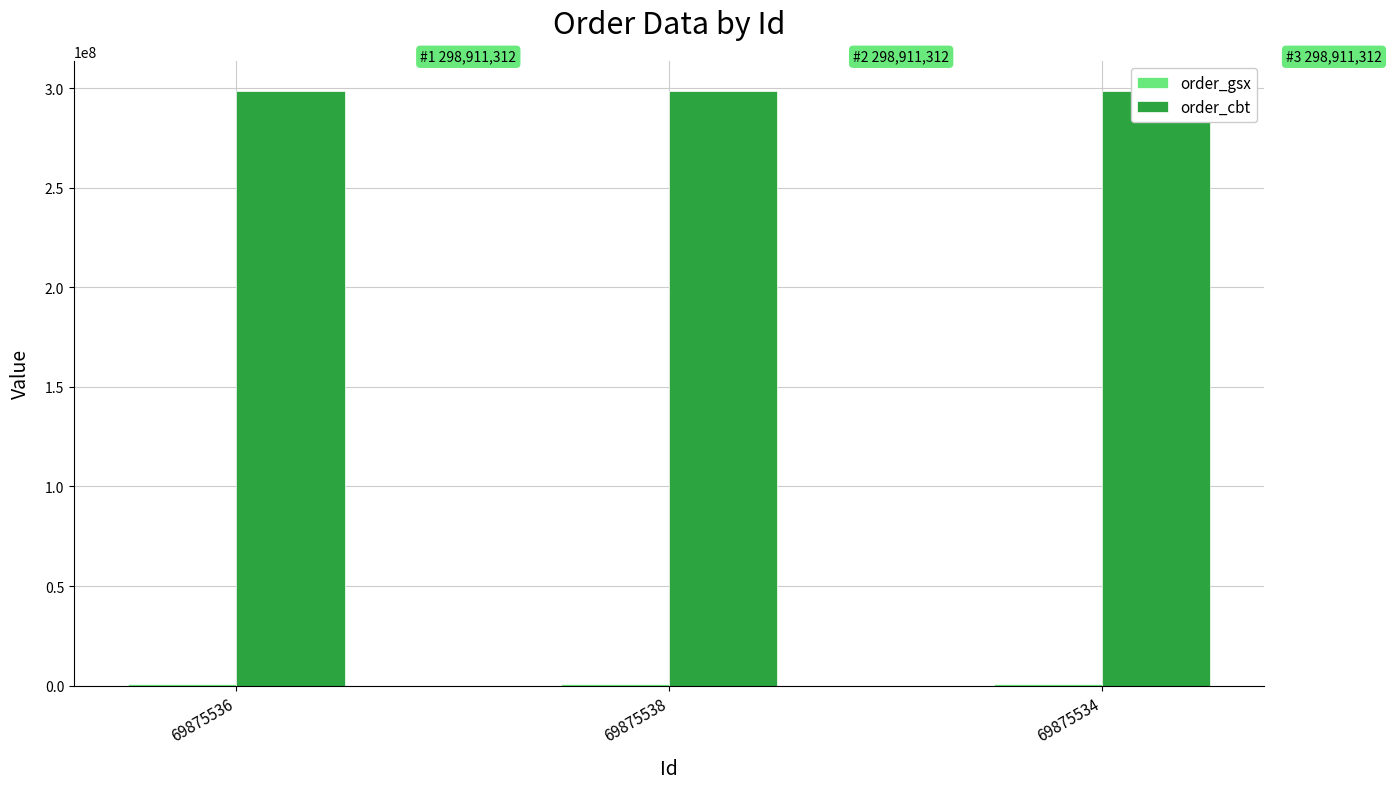

What is the minimum value shown in the chart?

567454